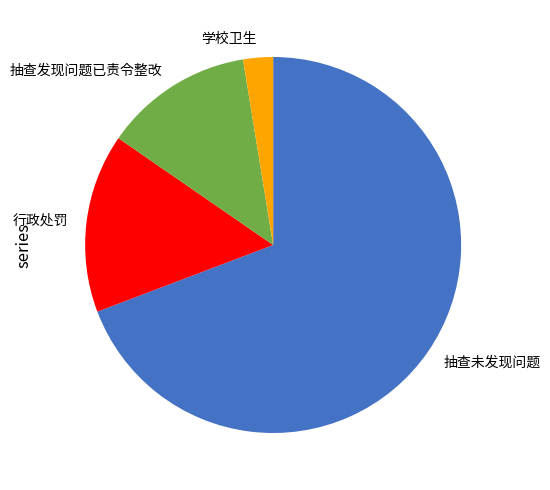

True or false: 抽查未发现问题 accounts for 69% of the total.

True